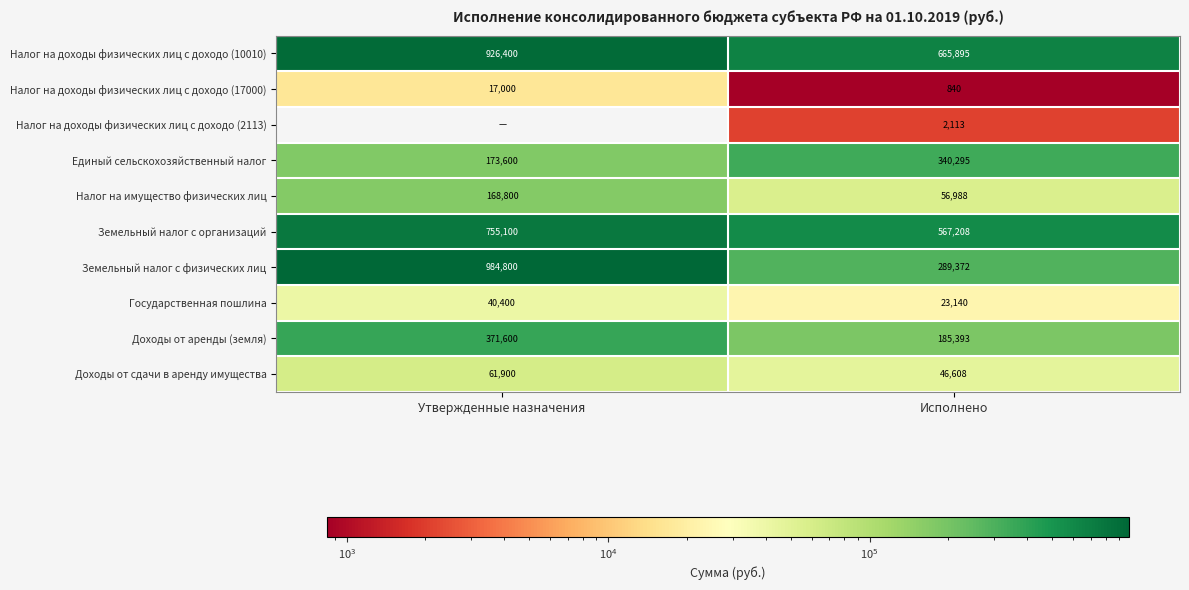

At how many categories does at least one series exceed 481660?

2